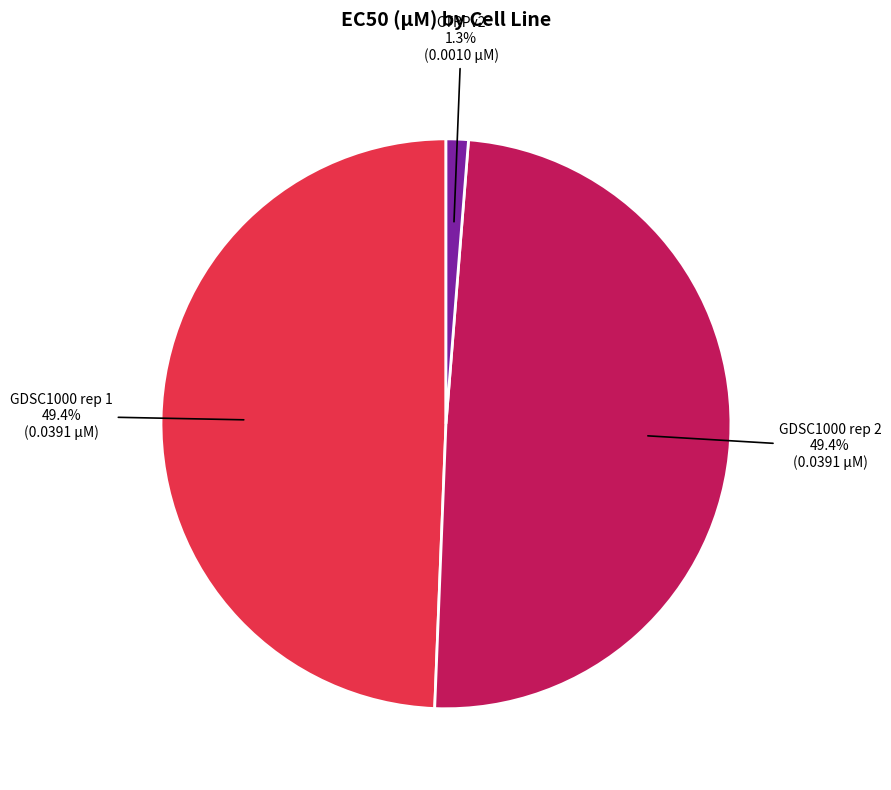

What portion of the pie excludes GDSC1000 rep 1?

50.6%